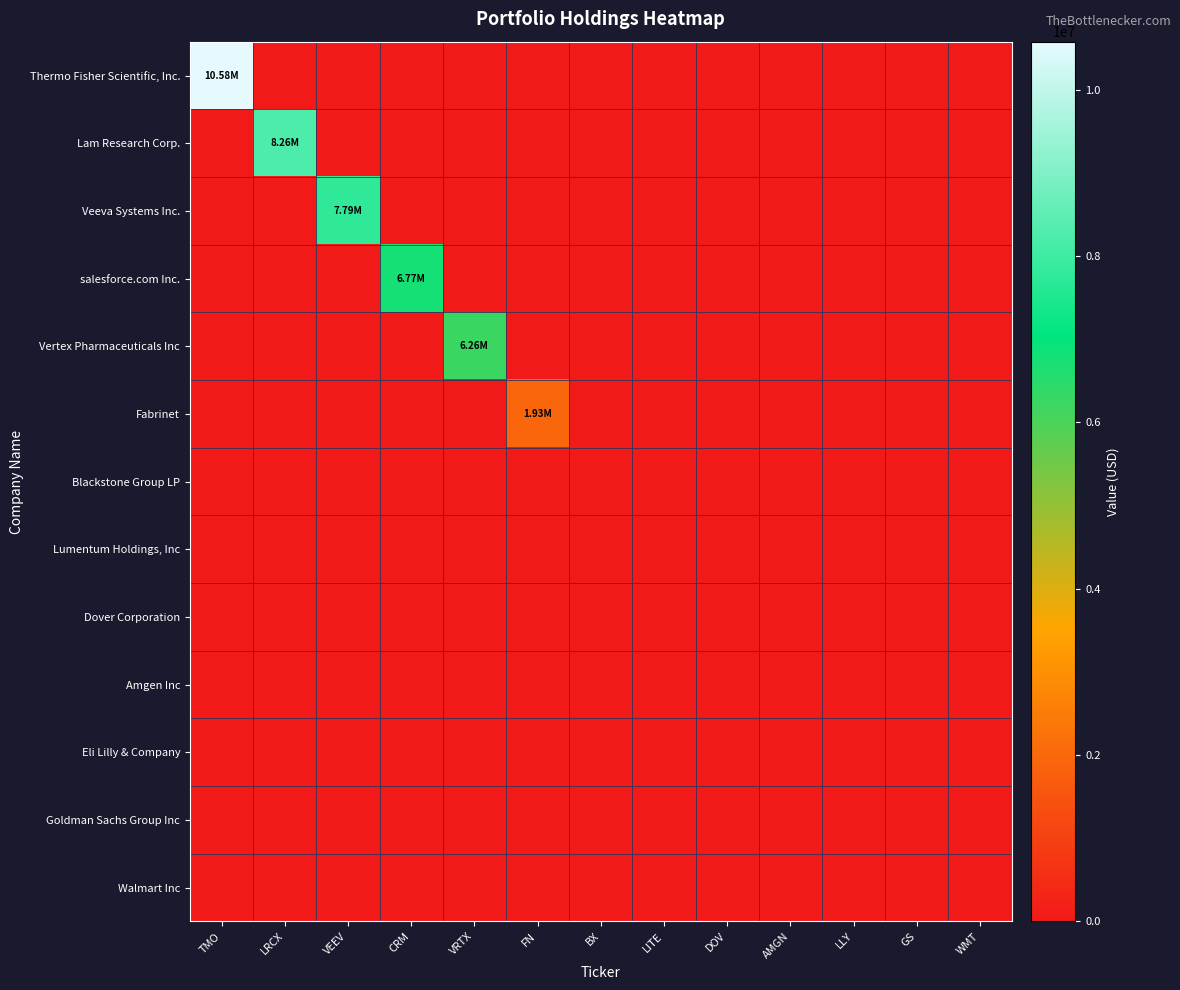

Reading left to right, what are all the values shown in this chart?

Thermo Fisher Scientific, Inc.: TMO=10577000	LRCX=0	VEEV=0	CRM=0	VRTX=0	FN=0	BX=0	LITE=0	DOV=0	AMGN=0	LLY=0	GS=0	WMT=0
Lam Research Corp.: TMO=0	LRCX=8257000	VEEV=0	CRM=0	VRTX=0	FN=0	BX=0	LITE=0	DOV=0	AMGN=0	LLY=0	GS=0	WMT=0
Veeva Systems Inc.: TMO=0	LRCX=0	VEEV=7786000	CRM=0	VRTX=0	FN=0	BX=0	LITE=0	DOV=0	AMGN=0	LLY=0	GS=0	WMT=0
salesforce.com Inc.: TMO=0	LRCX=0	VEEV=0	CRM=6772000	VRTX=0	FN=0	BX=0	LITE=0	DOV=0	AMGN=0	LLY=0	GS=0	WMT=0
Vertex Pharmaceuticals Inc: TMO=0	LRCX=0	VEEV=0	CRM=0	VRTX=6258000	FN=0	BX=0	LITE=0	DOV=0	AMGN=0	LLY=0	GS=0	WMT=0
Fabrinet: TMO=0	LRCX=0	VEEV=0	CRM=0	VRTX=0	FN=1933000	BX=0	LITE=0	DOV=0	AMGN=0	LLY=0	GS=0	WMT=0
Blackstone Group LP: TMO=0	LRCX=0	VEEV=0	CRM=0	VRTX=0	FN=0	BX=0	LITE=0	DOV=0	AMGN=0	LLY=0	GS=0	WMT=0
Lumentum Holdings, Inc: TMO=0	LRCX=0	VEEV=0	CRM=0	VRTX=0	FN=0	BX=0	LITE=0	DOV=0	AMGN=0	LLY=0	GS=0	WMT=0
Dover Corporation: TMO=0	LRCX=0	VEEV=0	CRM=0	VRTX=0	FN=0	BX=0	LITE=0	DOV=0	AMGN=0	LLY=0	GS=0	WMT=0
Amgen Inc: TMO=0	LRCX=0	VEEV=0	CRM=0	VRTX=0	FN=0	BX=0	LITE=0	DOV=0	AMGN=0	LLY=0	GS=0	WMT=0
Eli Lilly & Company: TMO=0	LRCX=0	VEEV=0	CRM=0	VRTX=0	FN=0	BX=0	LITE=0	DOV=0	AMGN=0	LLY=0	GS=0	WMT=0
Goldman Sachs Group Inc: TMO=0	LRCX=0	VEEV=0	CRM=0	VRTX=0	FN=0	BX=0	LITE=0	DOV=0	AMGN=0	LLY=0	GS=0	WMT=0
Walmart Inc: TMO=0	LRCX=0	VEEV=0	CRM=0	VRTX=0	FN=0	BX=0	LITE=0	DOV=0	AMGN=0	LLY=0	GS=0	WMT=0